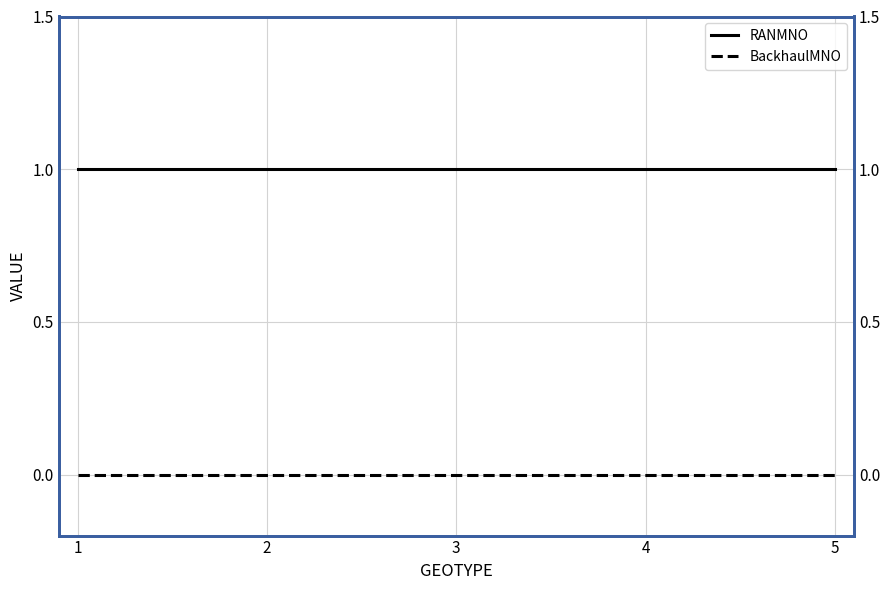

True or false: BackhaulMNO and RANMNO cross at least once.

False